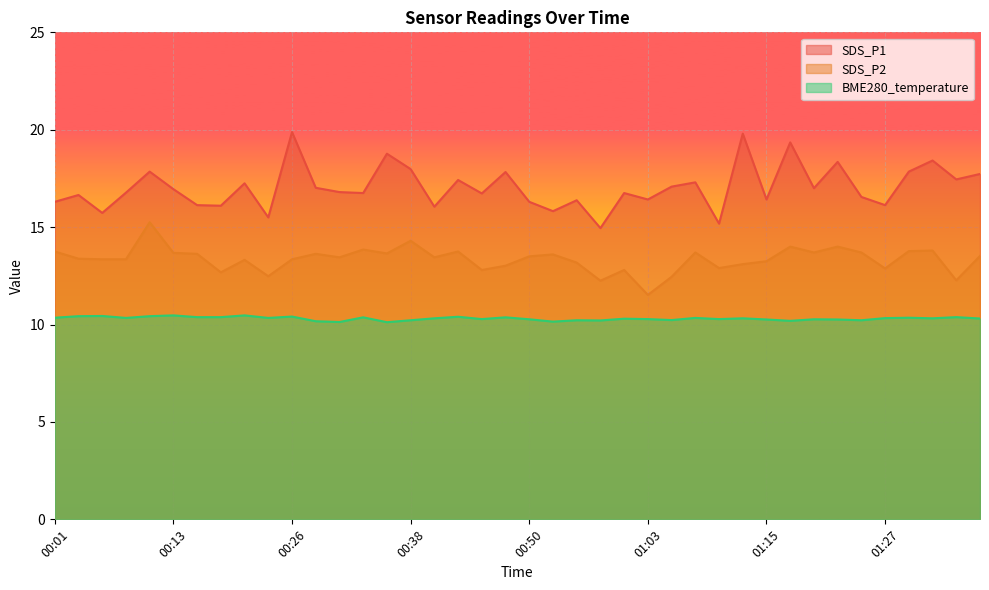

True or false: BME280_temperature has more than 1 points higher than both neighbors.

True